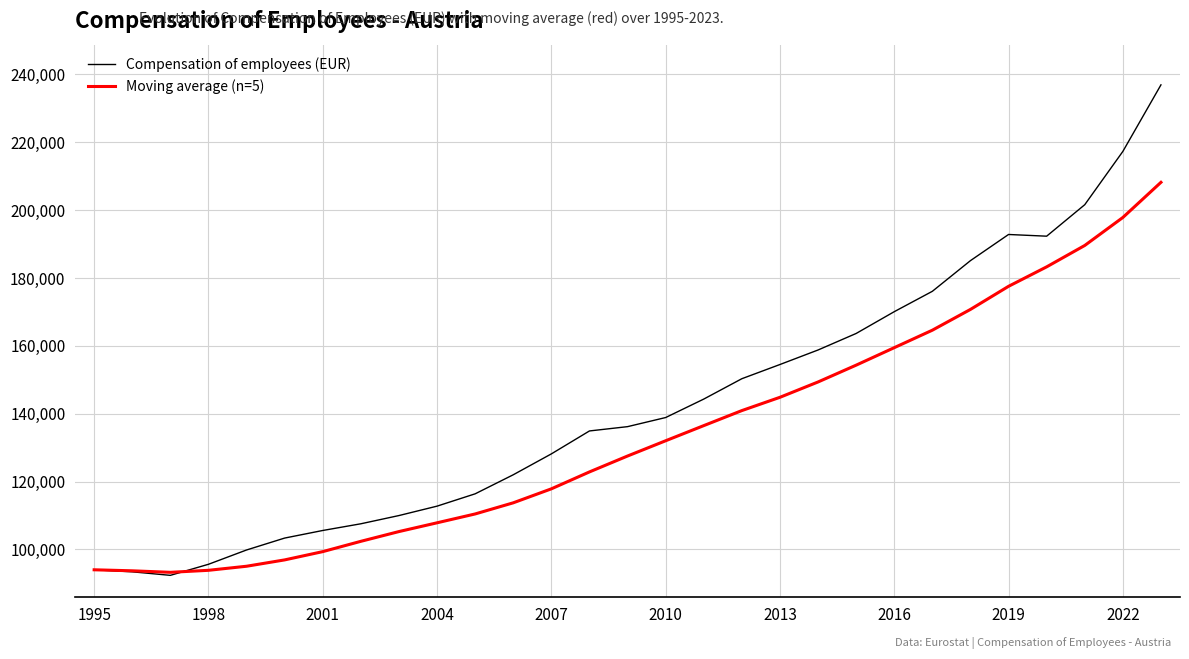

Rank the series by their average value, from lowest to highest.

Moving average (n=5), Compensation of employees (EUR)